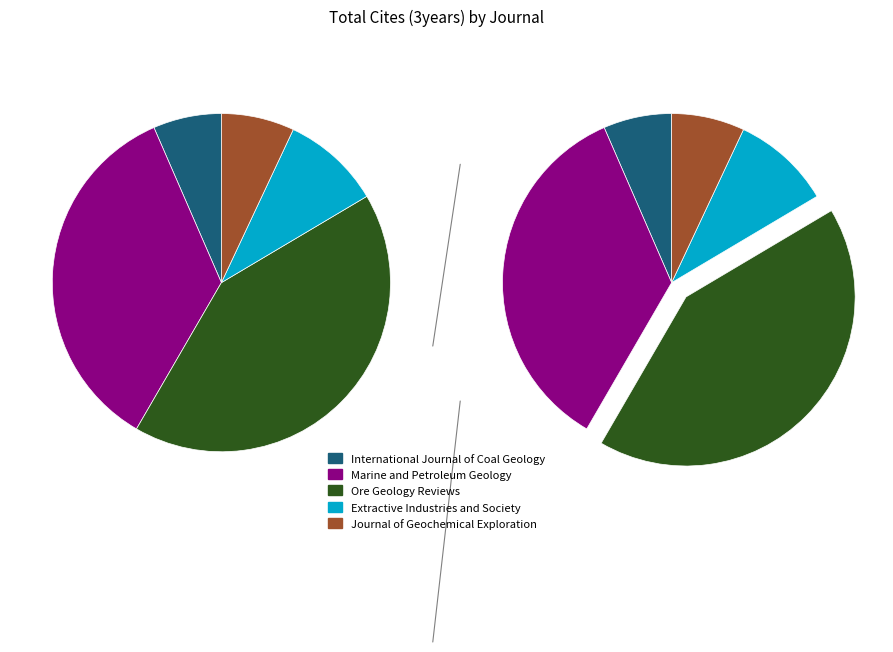

Do Ore Geology Reviews and Journal of Geochemical Exploration together represent more than half of the pie?

No